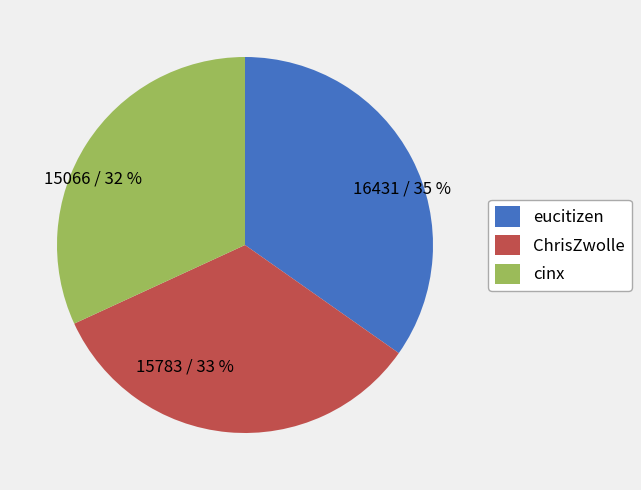

To the nearest percent, what is the average slice percentage?

33%